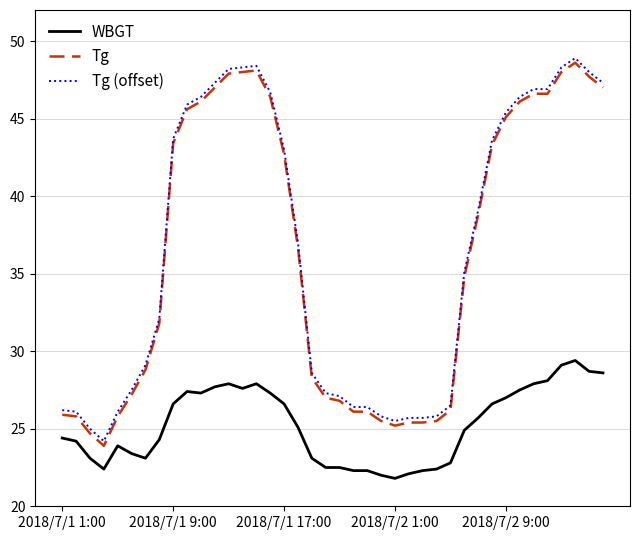

True or false: WBGT and Tg (offset) cross at least once.

False